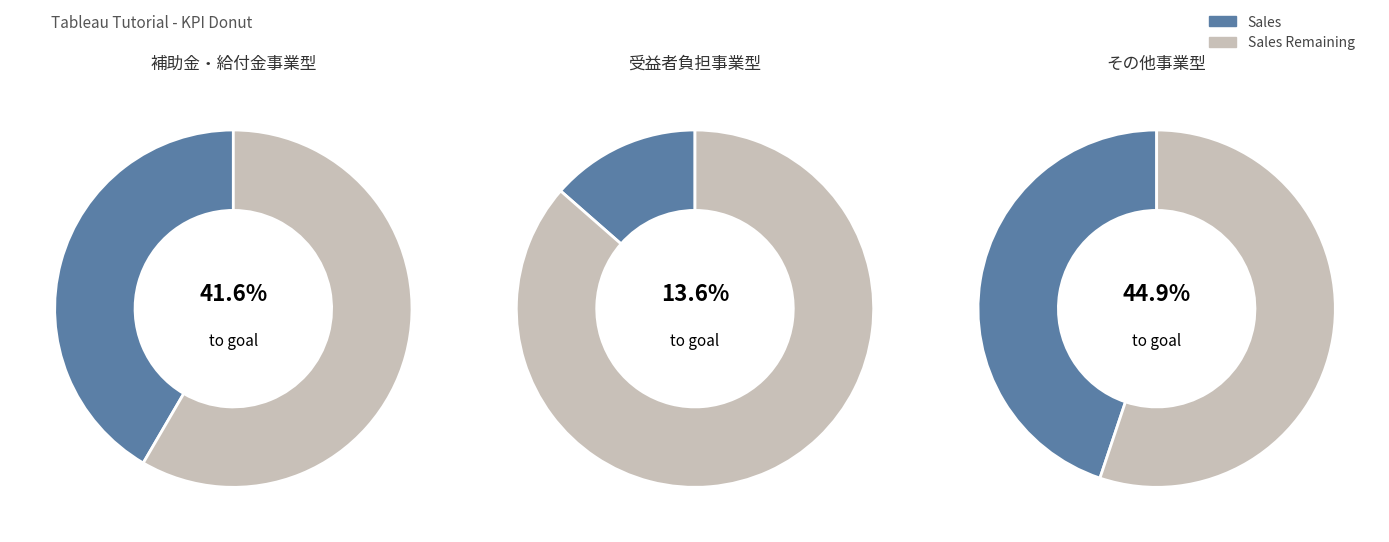

What is the largest slice in the pie chart?

その他事業型